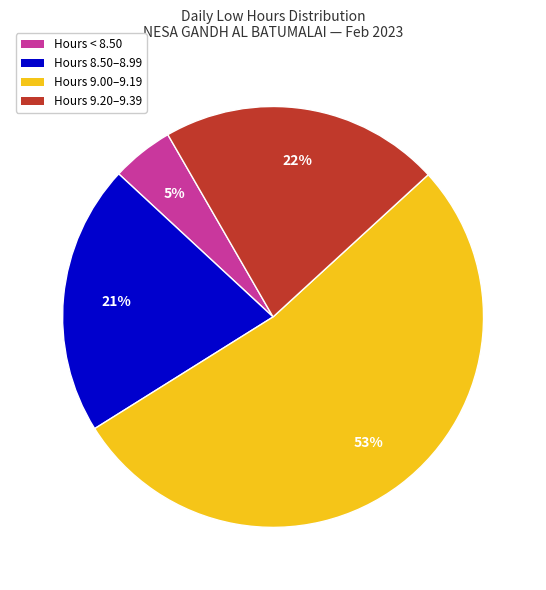

Is there a majority slice in this chart?

Yes